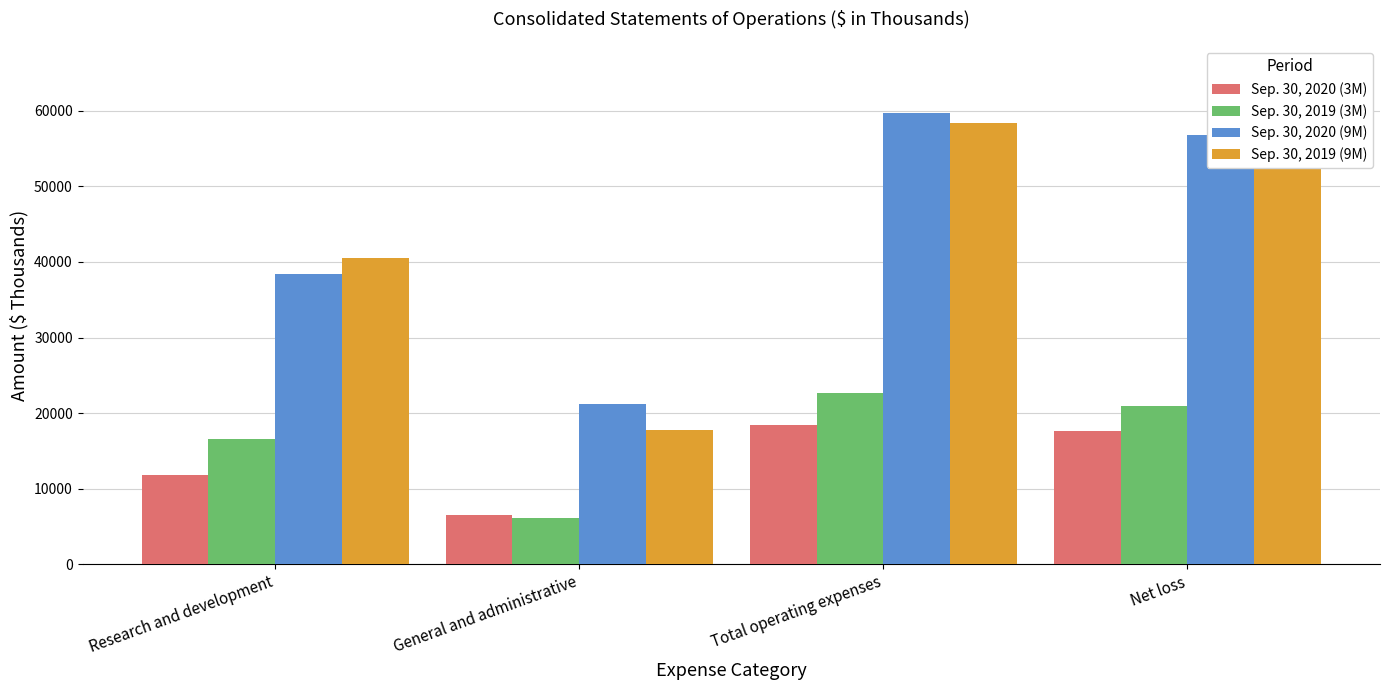

How many bars are there in each group?

4